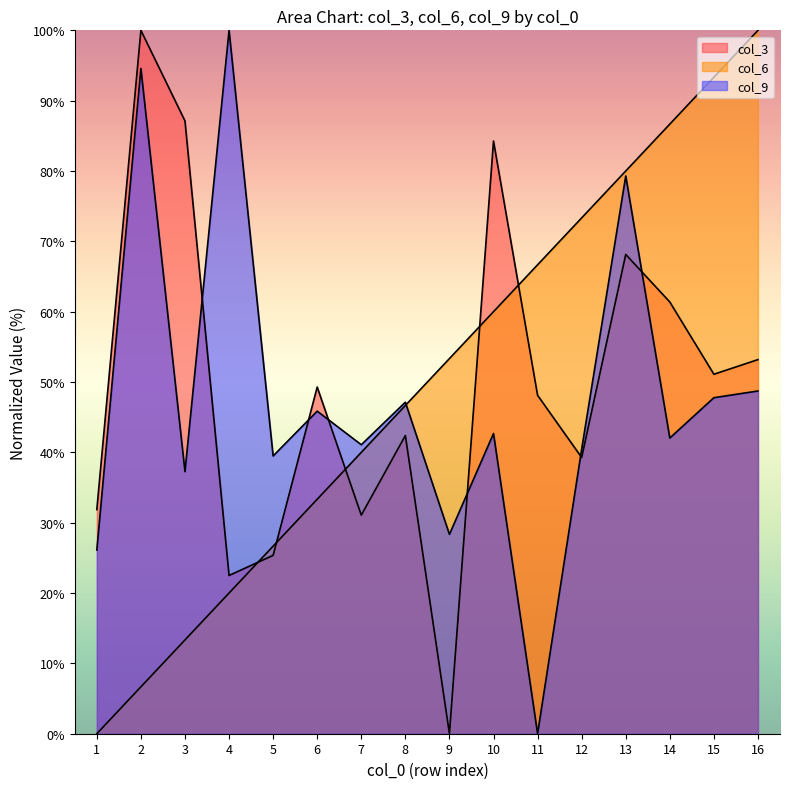

Which series has the largest total across all categories?

col_6